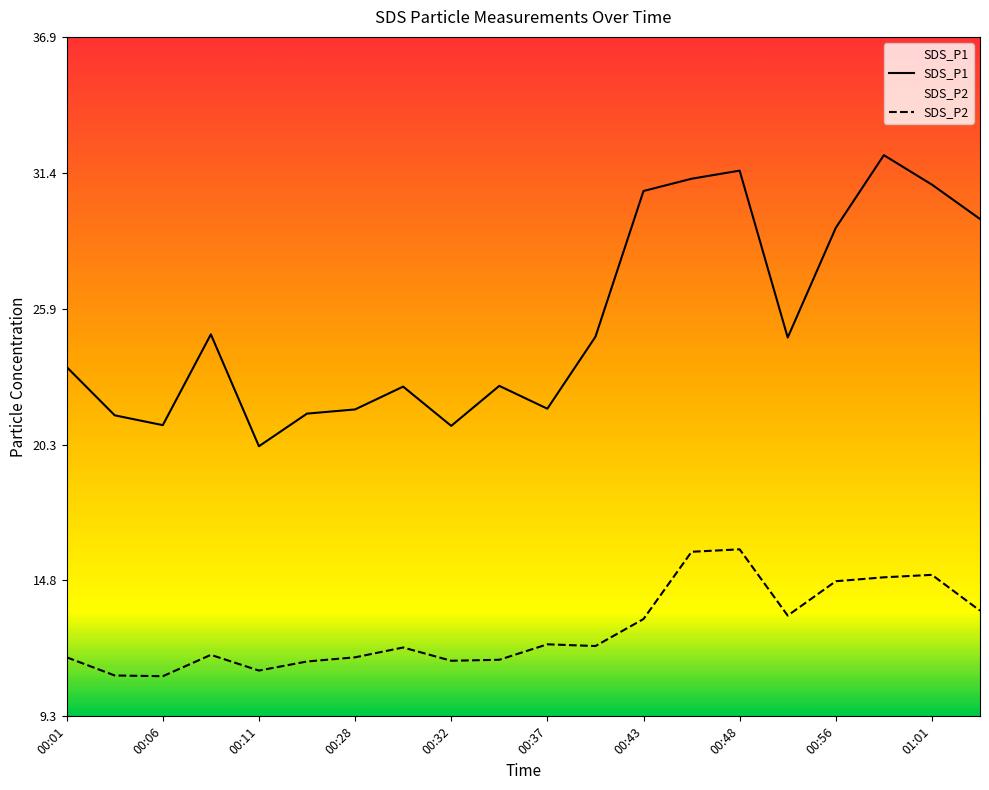

Count the number of categories in the chart.

20